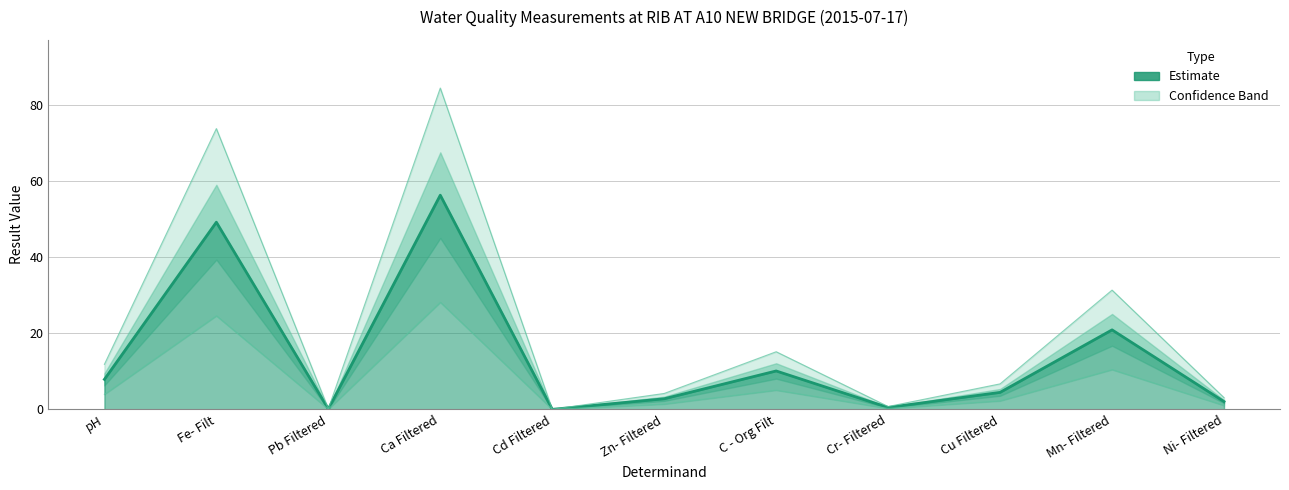

At which category does the data reach its first local valley?

Pb Filtered